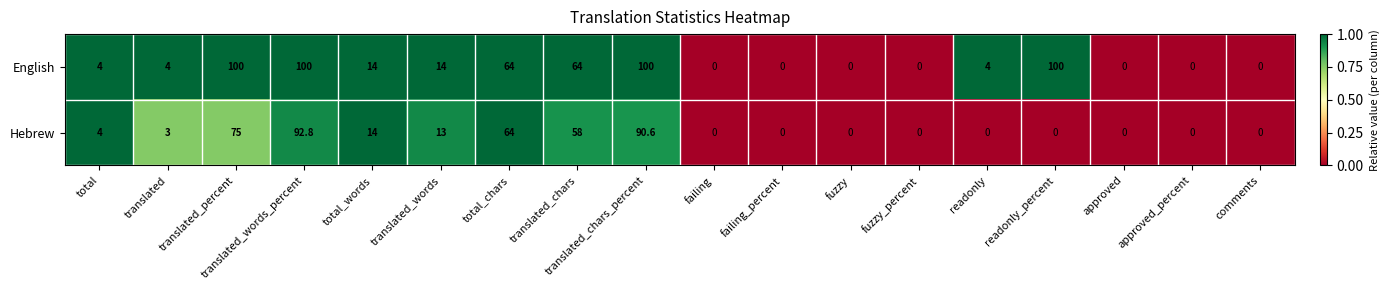

The Hebrew series shows 64.8 at approved. True or false?

False